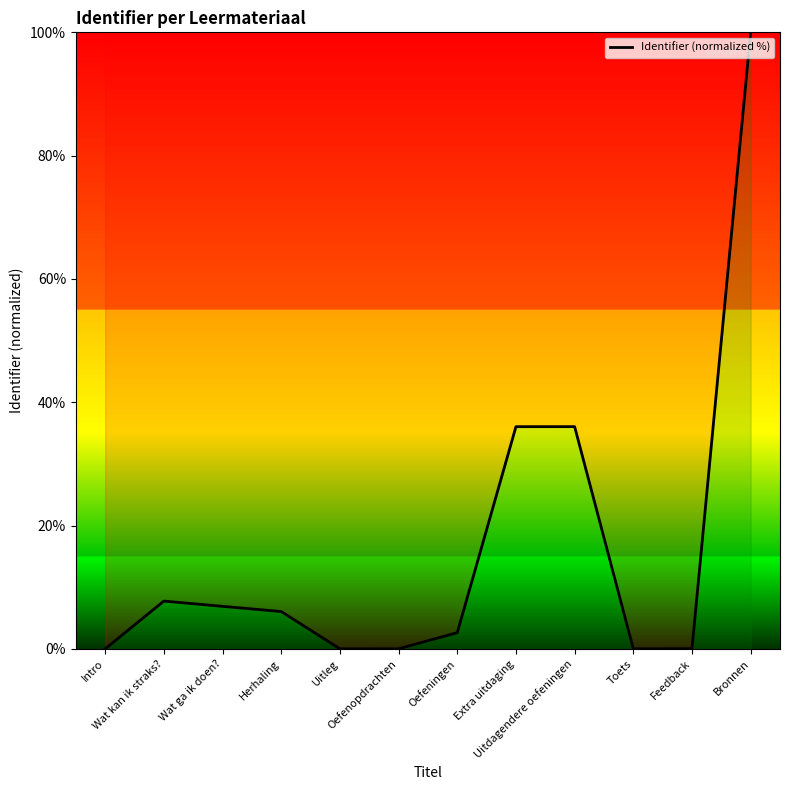

Where does the data first go above 6?

Wat kan ik straks?